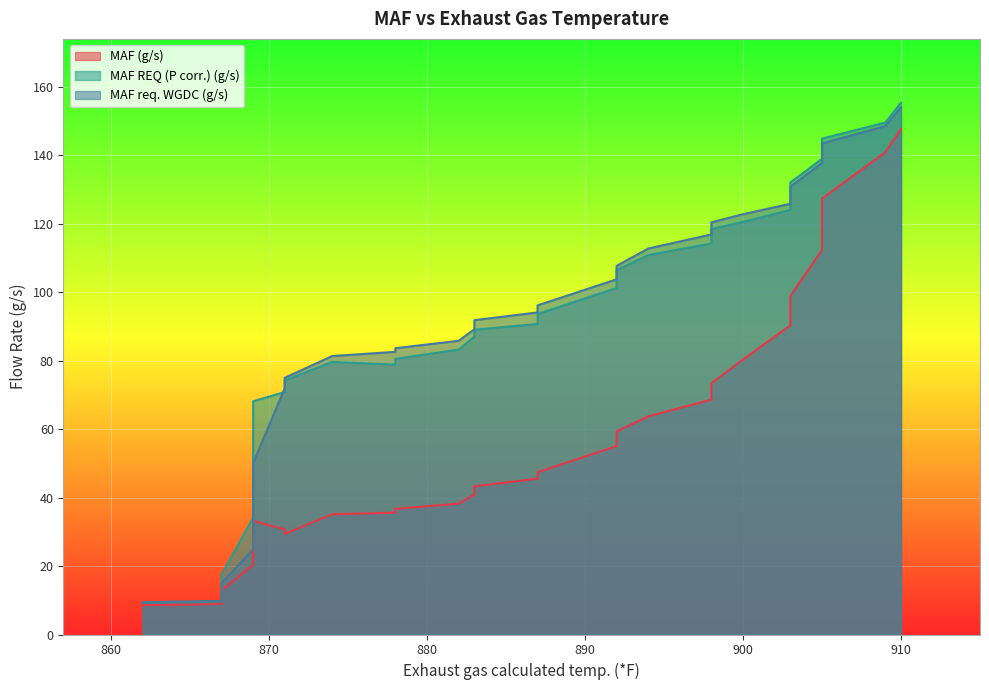

How many series are shown in this chart?

3